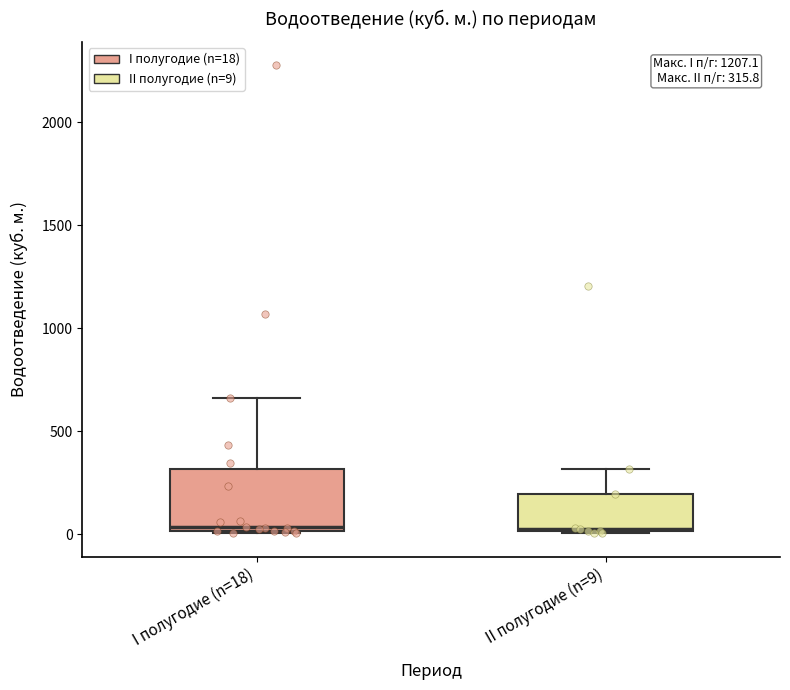

Which box is the tallest, from its lower edge to its upper edge?

I полугодие (n=18)